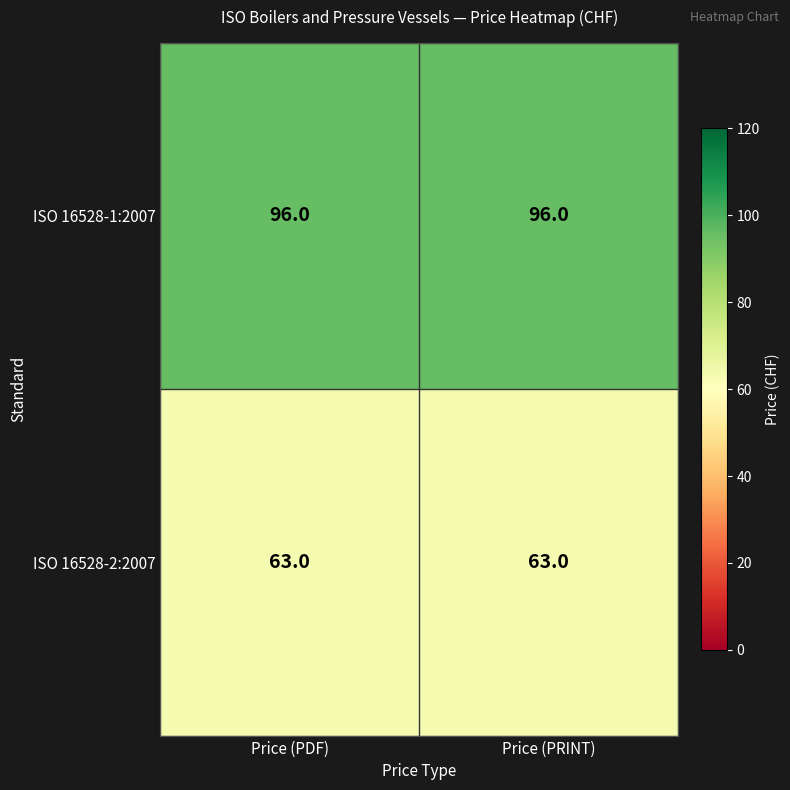

What is the sum of all ISO 16528-1:2007 values?

192